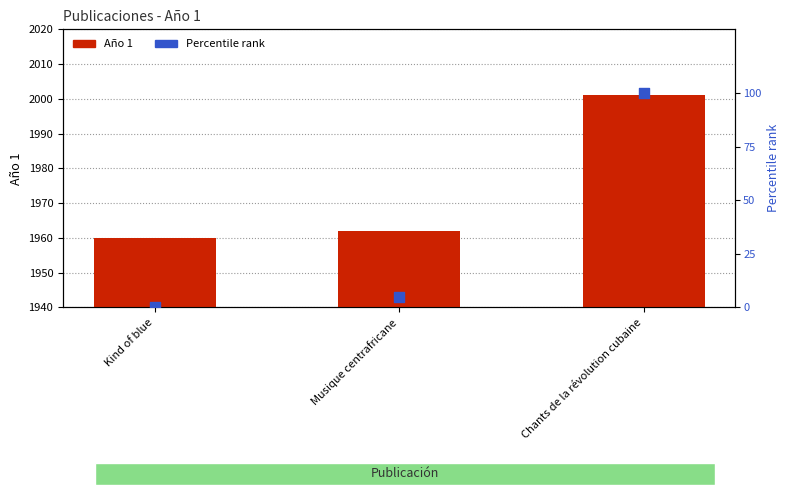

Which series has the largest total across all categories?

Año 1